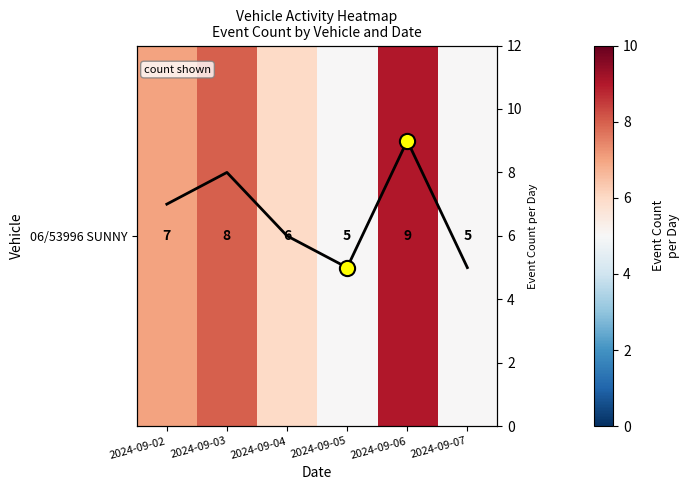

Count the number of data series in this chart.

2